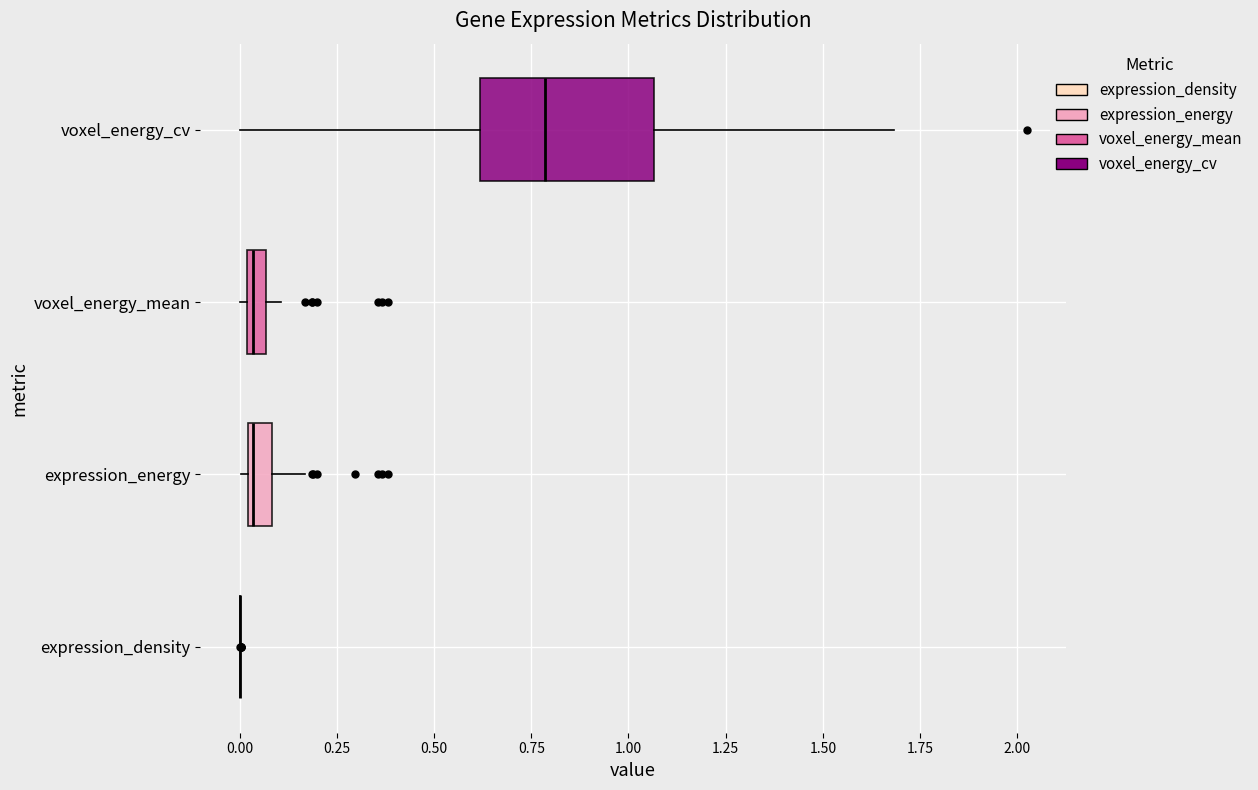

Where is the left edge of the box for expression_energy on the x-axis? The values are not printed on the chart, so give them approximately, as read against the axis.

0.00